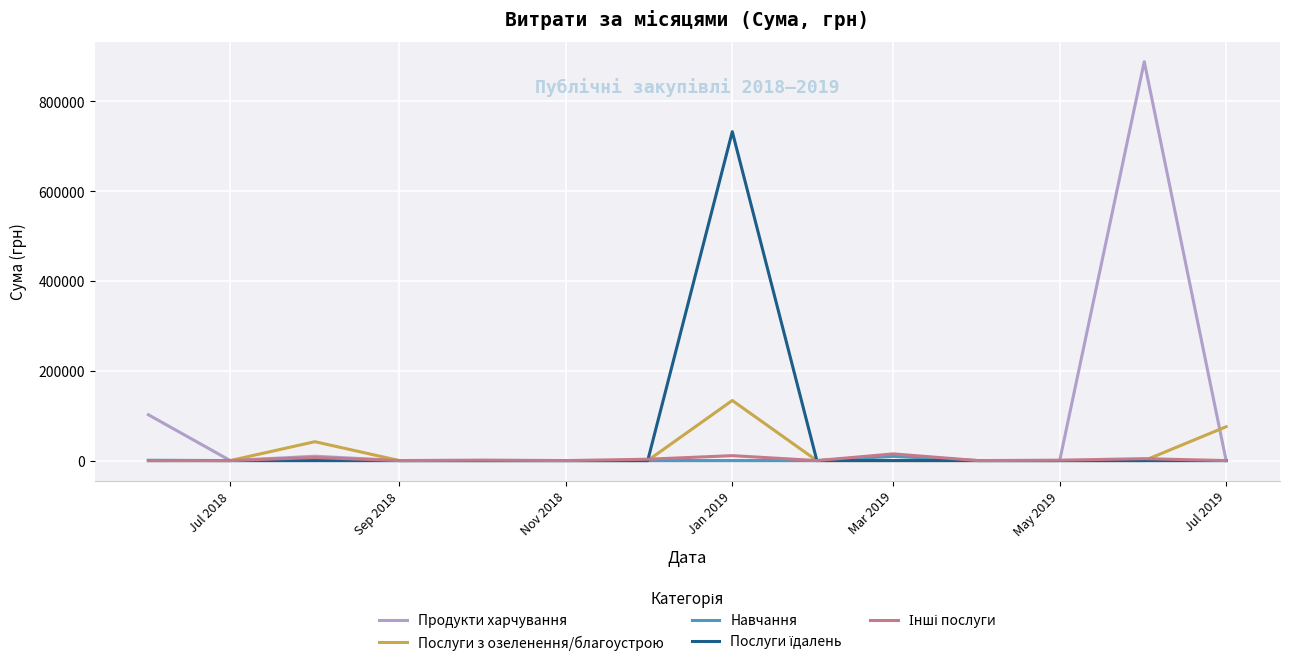

What is the greatest value displayed?

888317.1